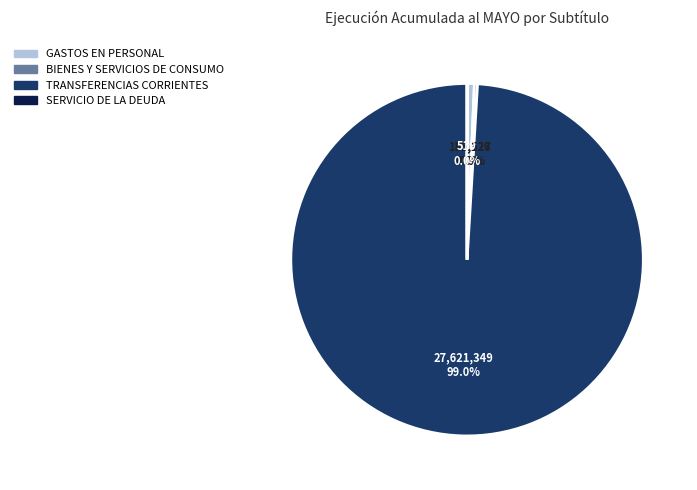

What is the largest slice in the pie chart?

TRANSFERENCIAS CORRIENTES